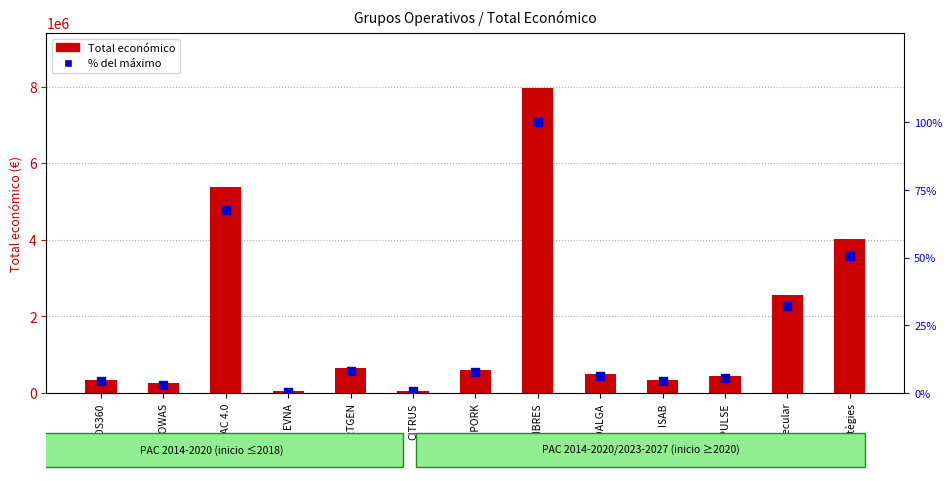

What are all the series names shown in the legend?

Total económico, % del máximo